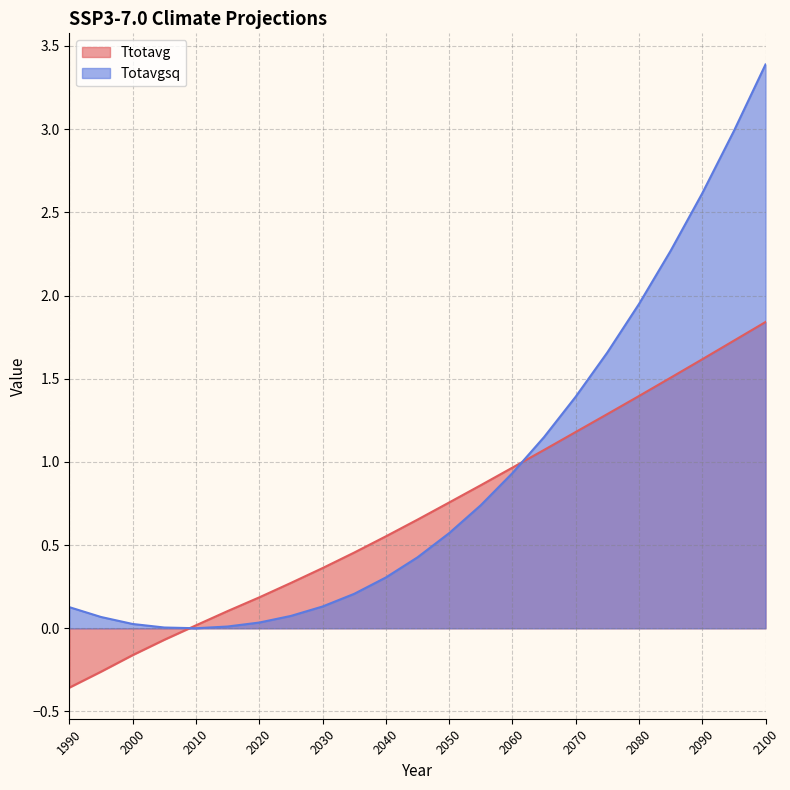

List the labels in order of Totavgsq value, smallest first.

2010, 2005, 2015, 2000, 2020, 1995, 2025, 1990, 2030, 2035, 2040, 2045, 2050, 2055, 2060, 2065, 2070, 2075, 2080, 2085, 2090, 2095, 2100